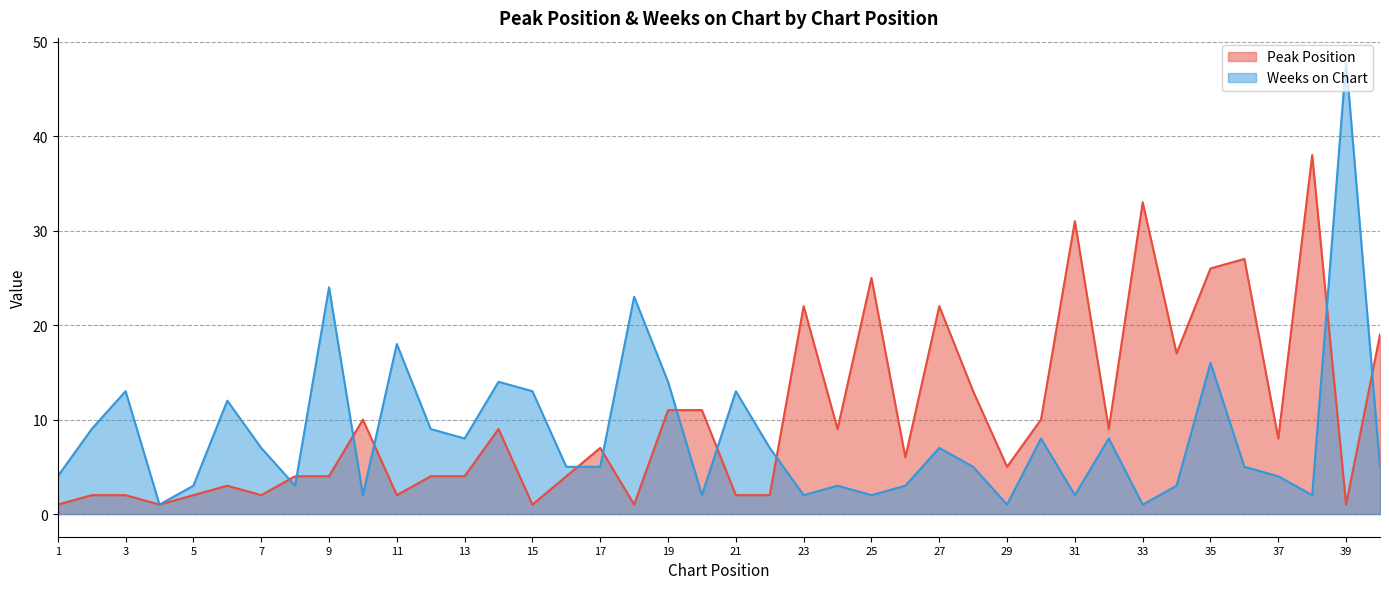

True or false: Weeks on Chart has a value of 5 at 32.

False